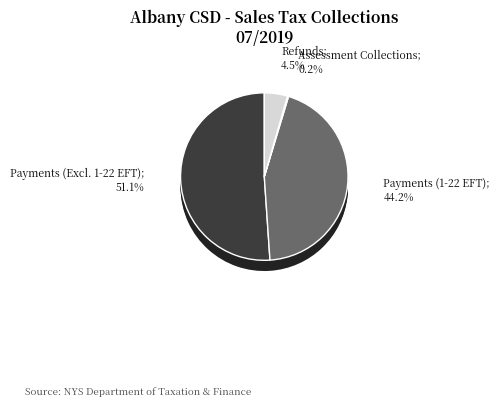

Is there any slice that represents more than half of the pie?

Yes